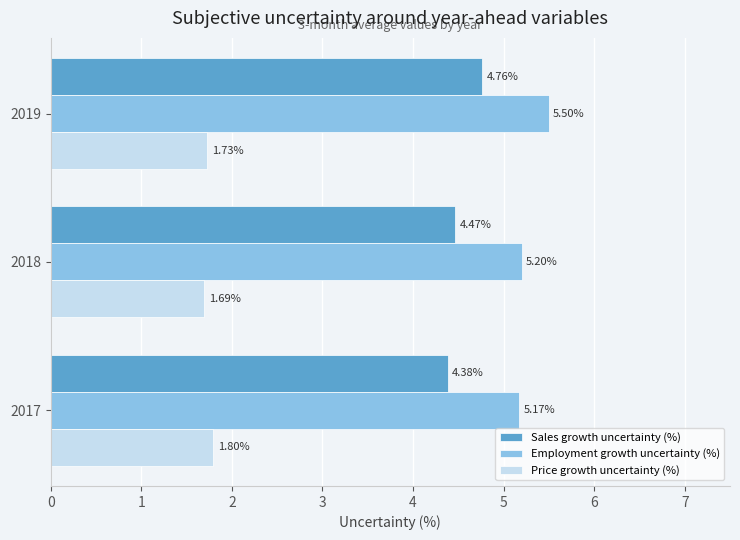

Count the Employment growth uncertainty (%) values in the range 5 to 6.

3